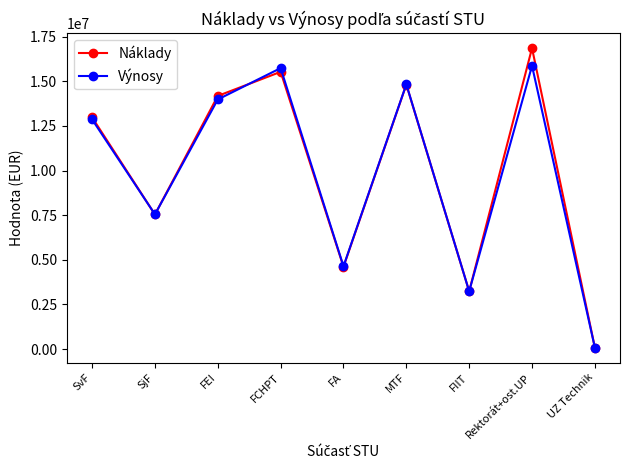

How many lines are shown in the chart?

2